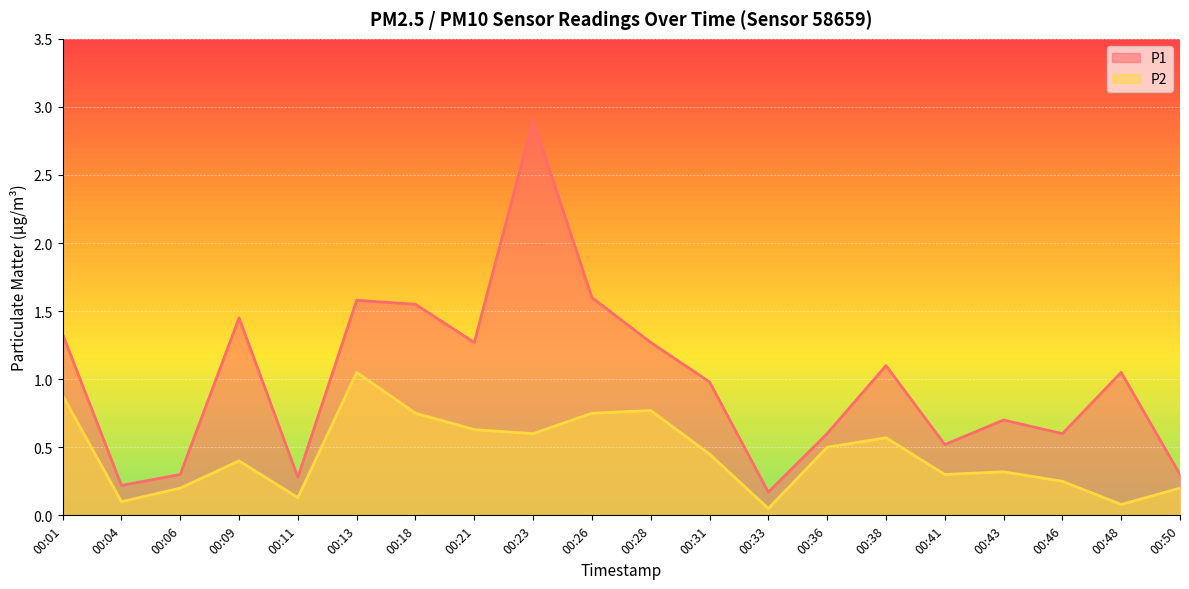

List the series in order of their overall mean, highest first.

P1, P2